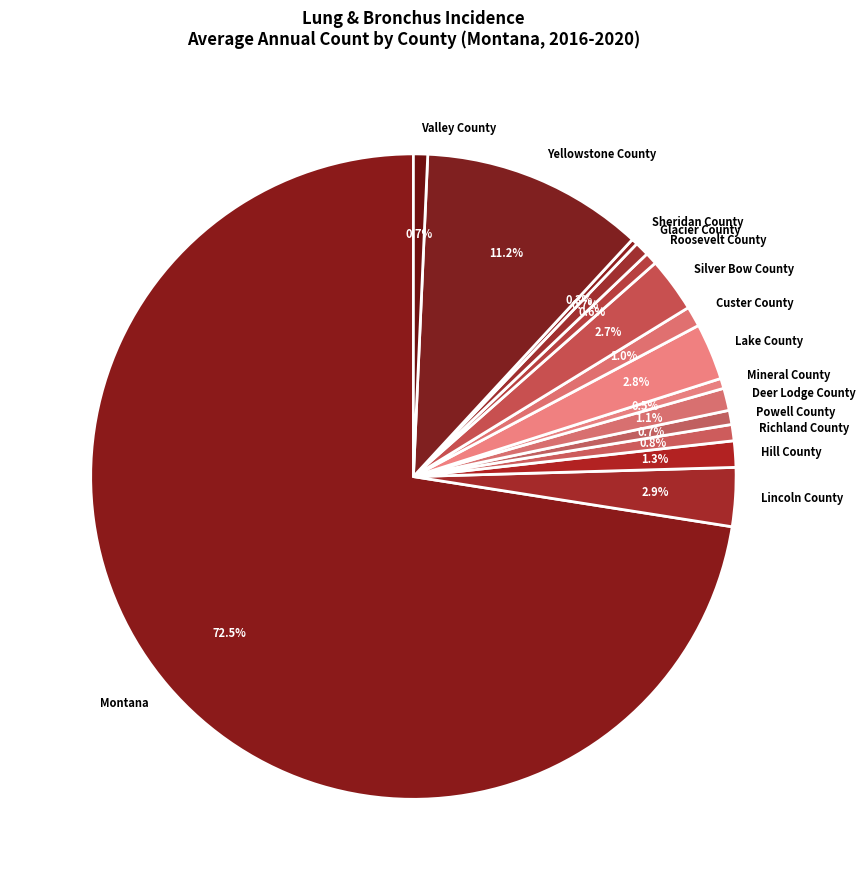

Which has a higher value, Hill County or Montana?

Montana